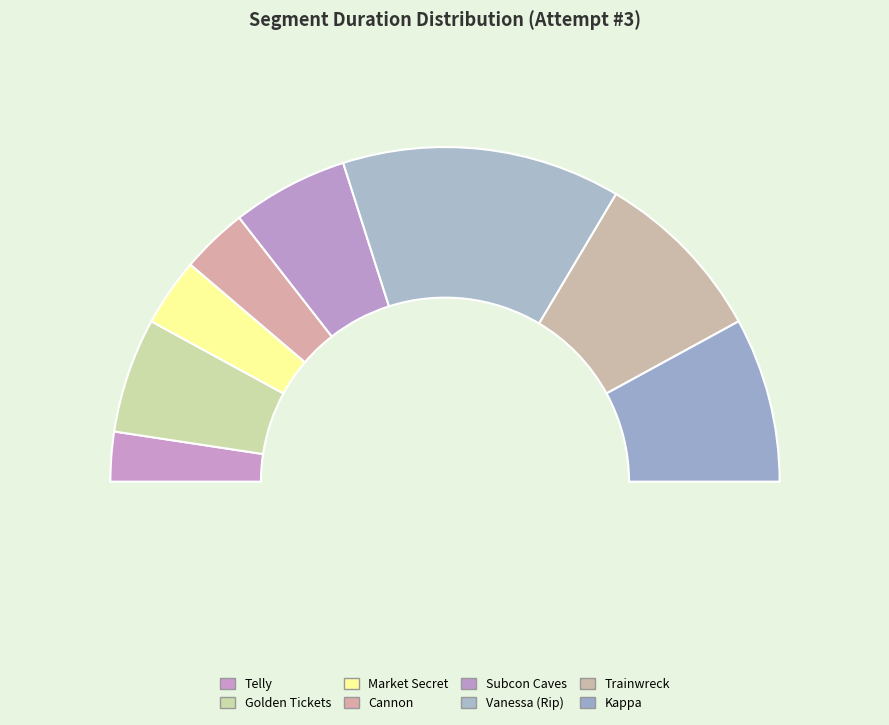

The Golden Tickets slice represents 11% of the pie. True or false?

True